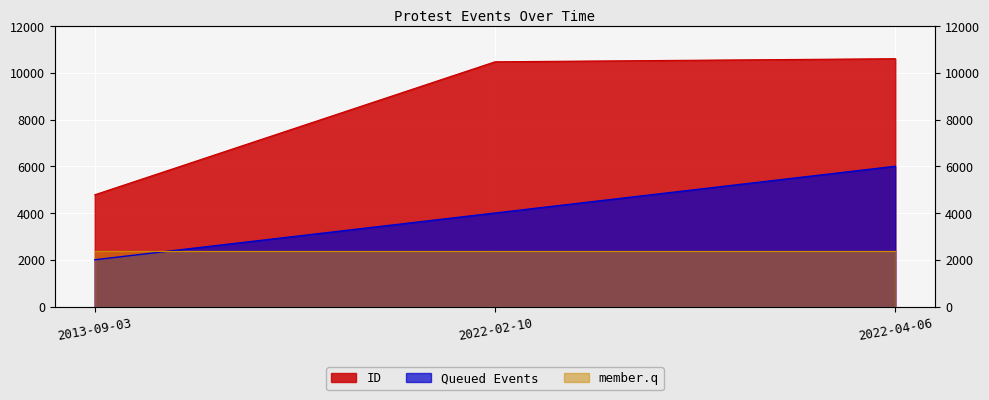

What is the change in value from 2013-09-03 to 2022-04-06?

+5823